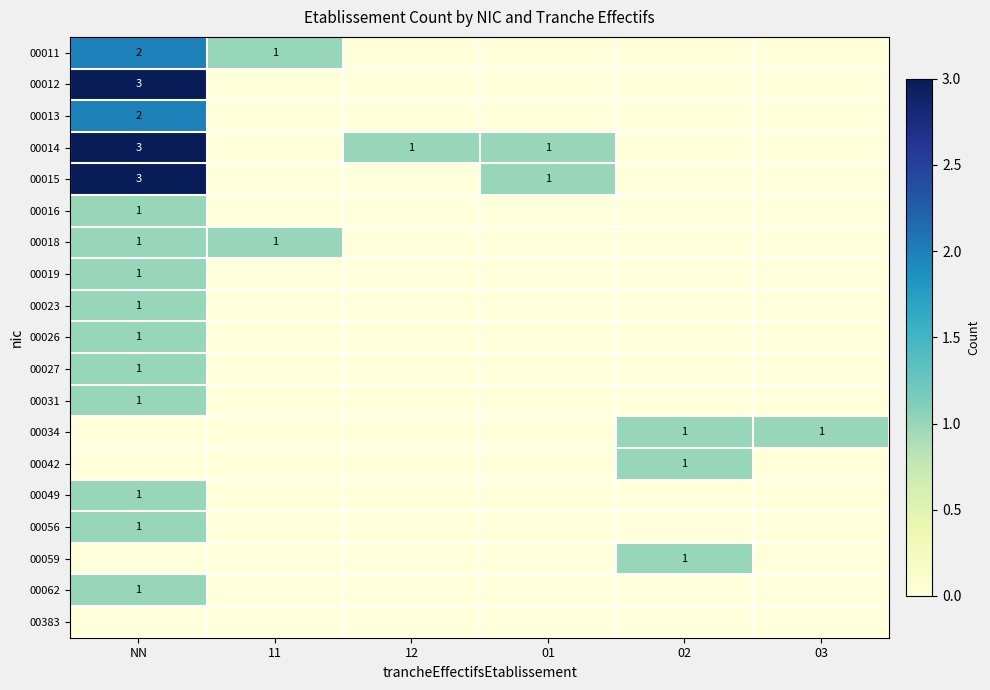

Where is 00019 nearest to the value 0?

11